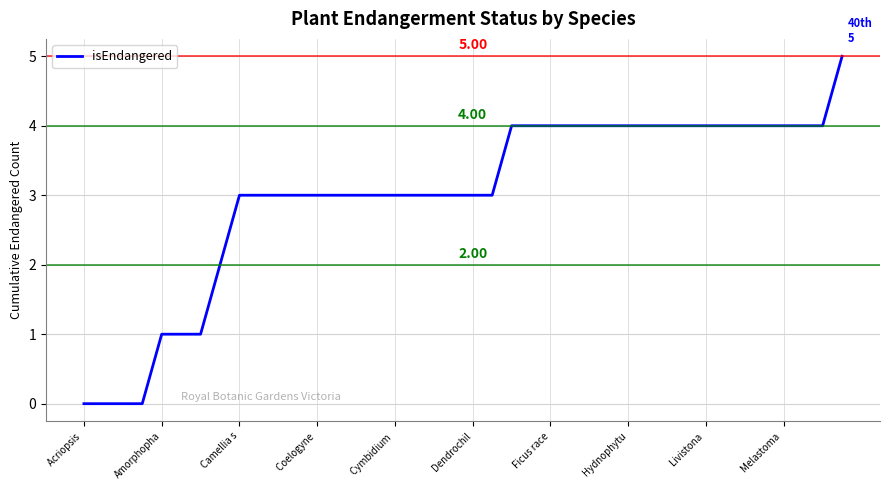

What is the difference between the maximum and minimum values?

5